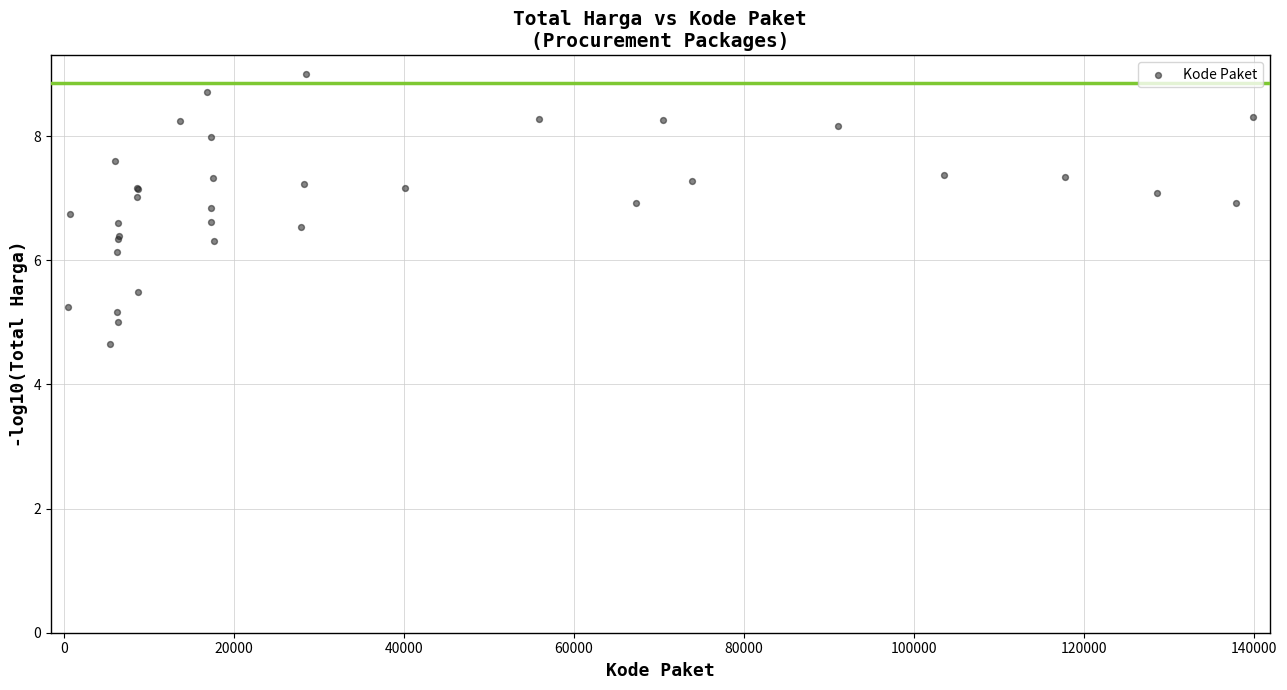

What Y value in the scatter plot is closest to 6?

6.1